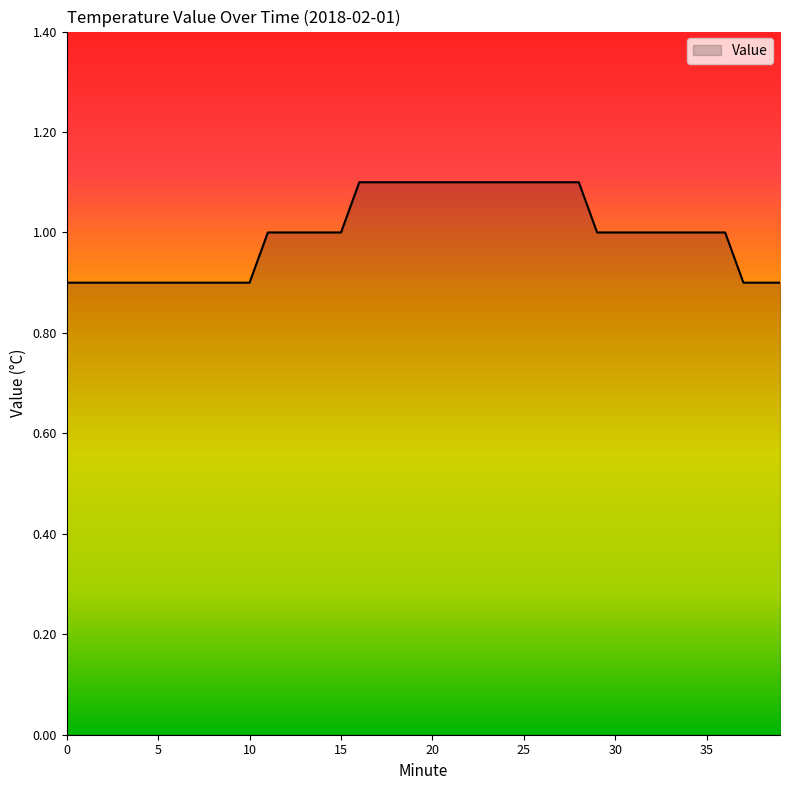

What is the smallest value displayed?

0.9